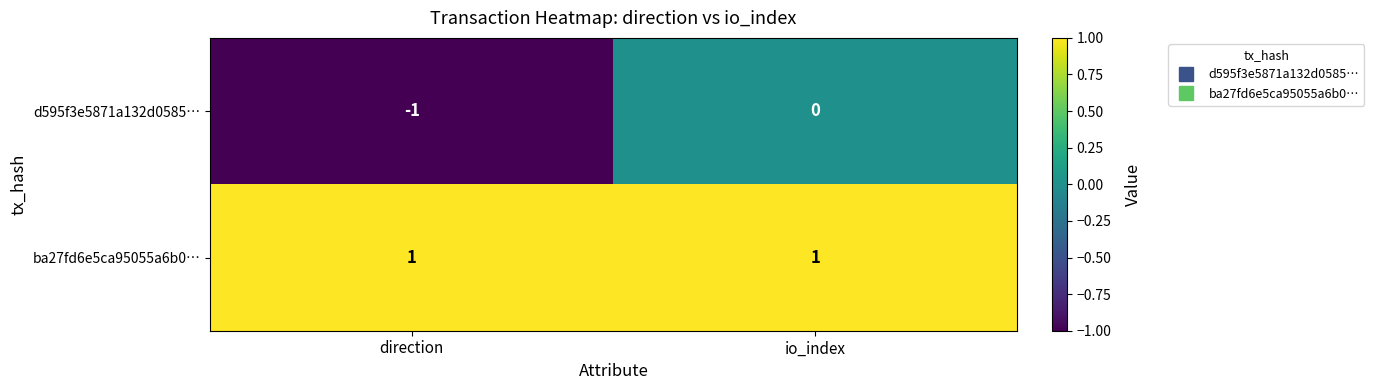

Reading right to left, list all the values displayed in this chart.

d595f3e5871a132d0585…: io_index=0	direction=-1
ba27fd6e5ca95055a6b0…: io_index=1	direction=1